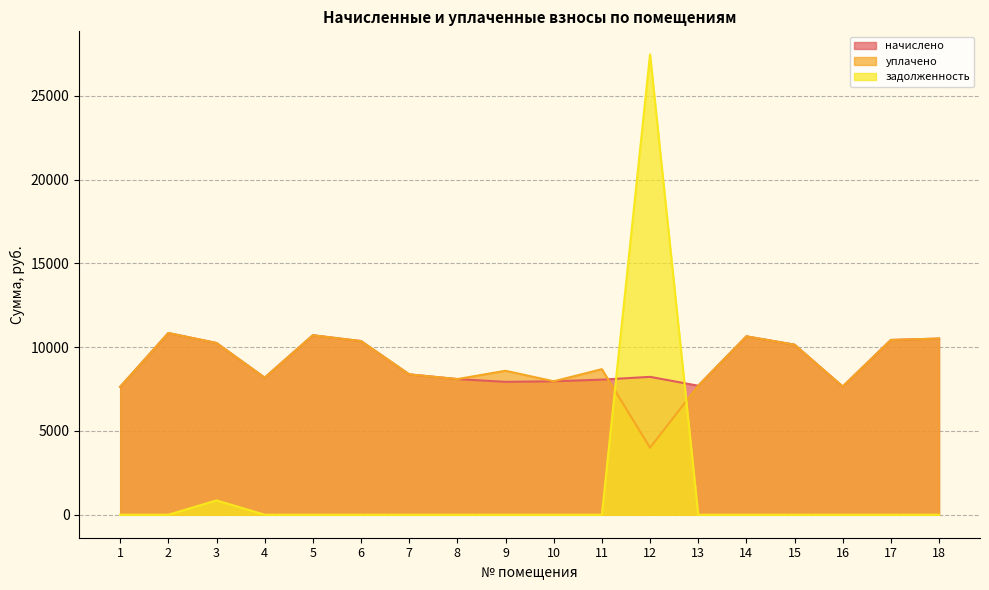

In начислено, how many points are lower than both neighbors (excluding endpoints)?

4